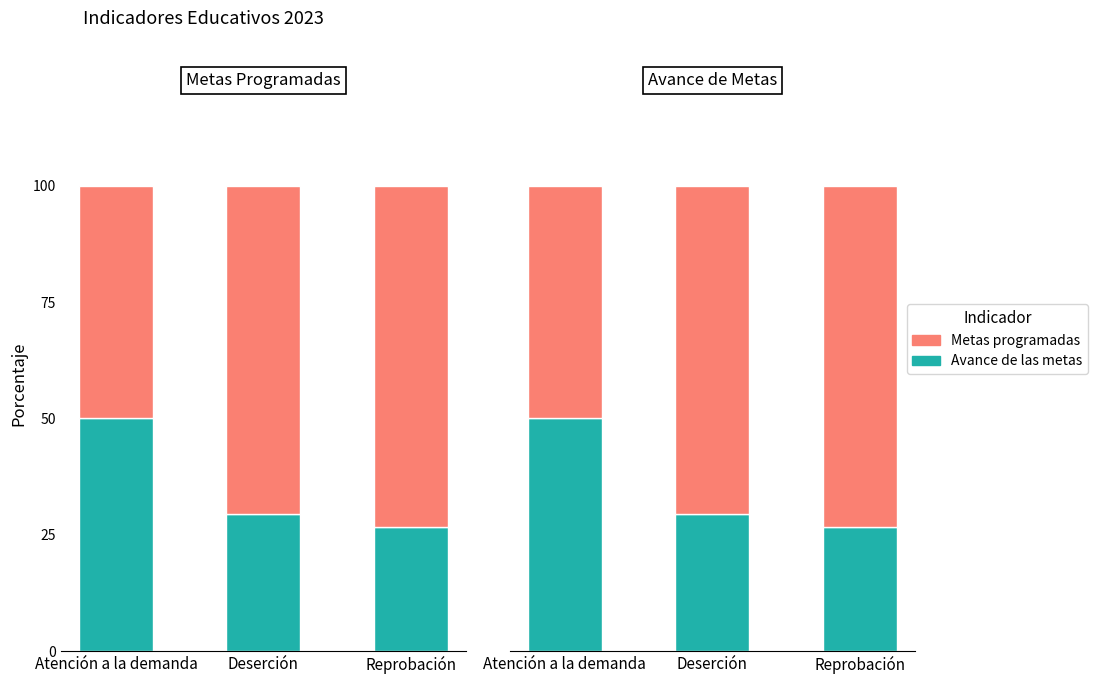

Reading right to left, transcribe all the data shown in this chart.

Avance de las metas: Reprobación=26.6	Deserción=29.5	Atención a la demanda=50.0
Metas programadas: Reprobación=73.4	Deserción=70.5	Atención a la demanda=50.0